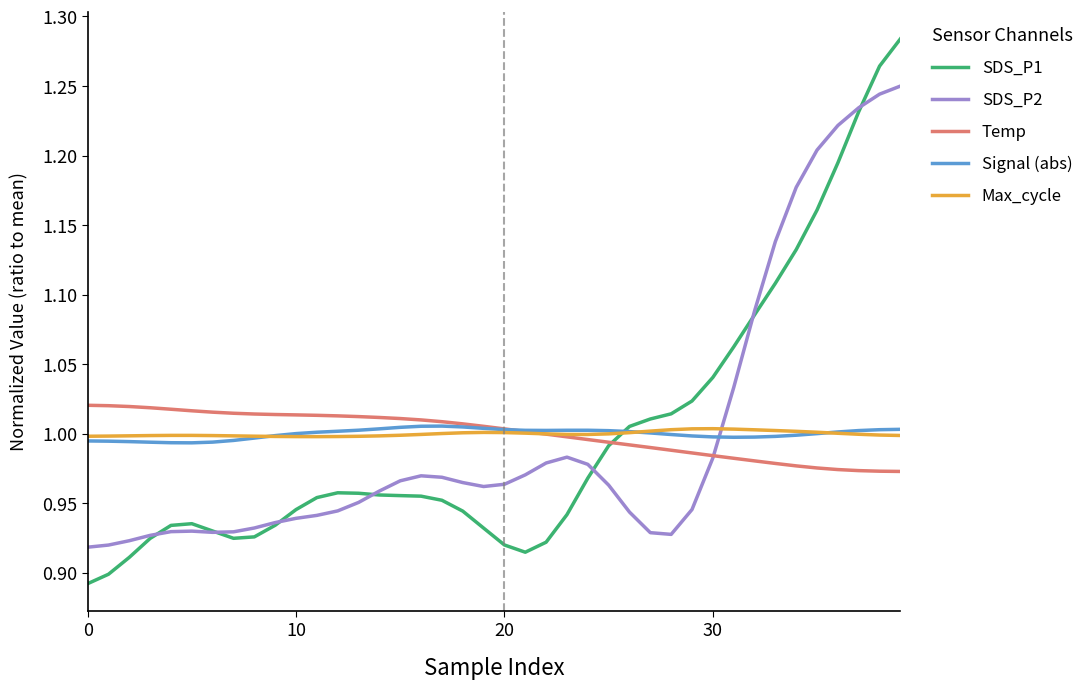

What is the sum of all Signal (abs) values?

40.0